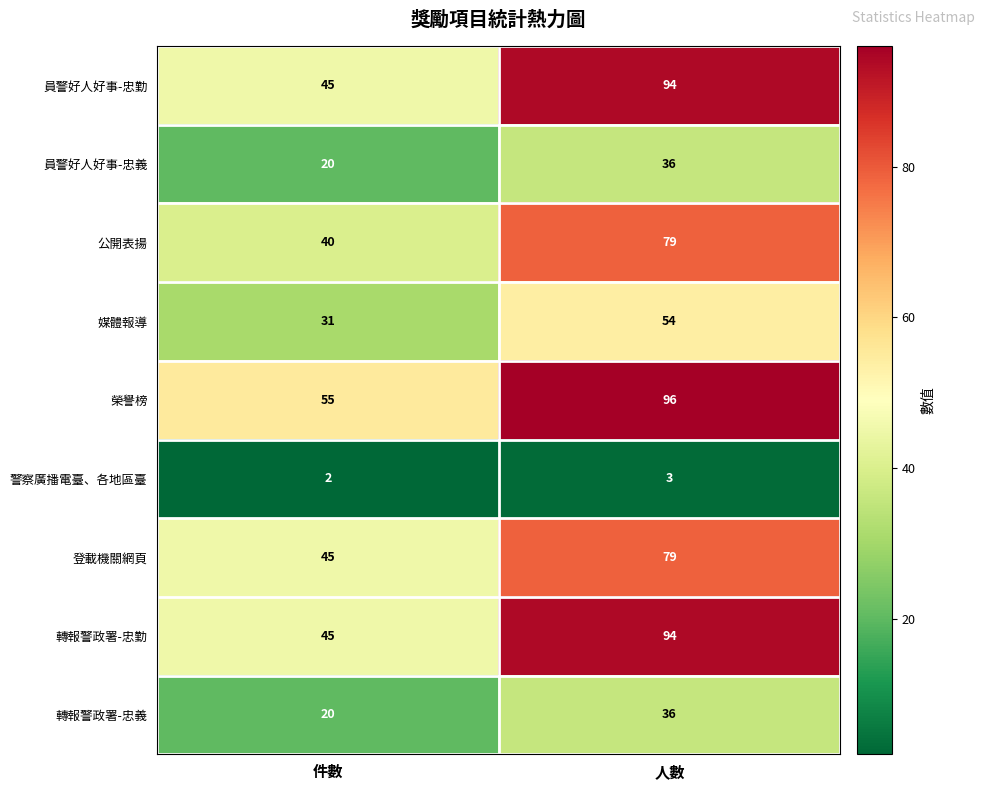

Reading left to right, list all the values displayed in this chart.

員警好人好事-忠勤: 件數=45	人數=94
員警好人好事-忠義: 件數=20	人數=36
公開表揚: 件數=40	人數=79
媒體報導: 件數=31	人數=54
榮譽榜: 件數=55	人數=96
警察廣播電臺、各地區臺: 件數=2	人數=3
登載機關網頁: 件數=45	人數=79
轉報警政署-忠勤: 件數=45	人數=94
轉報警政署-忠義: 件數=20	人數=36